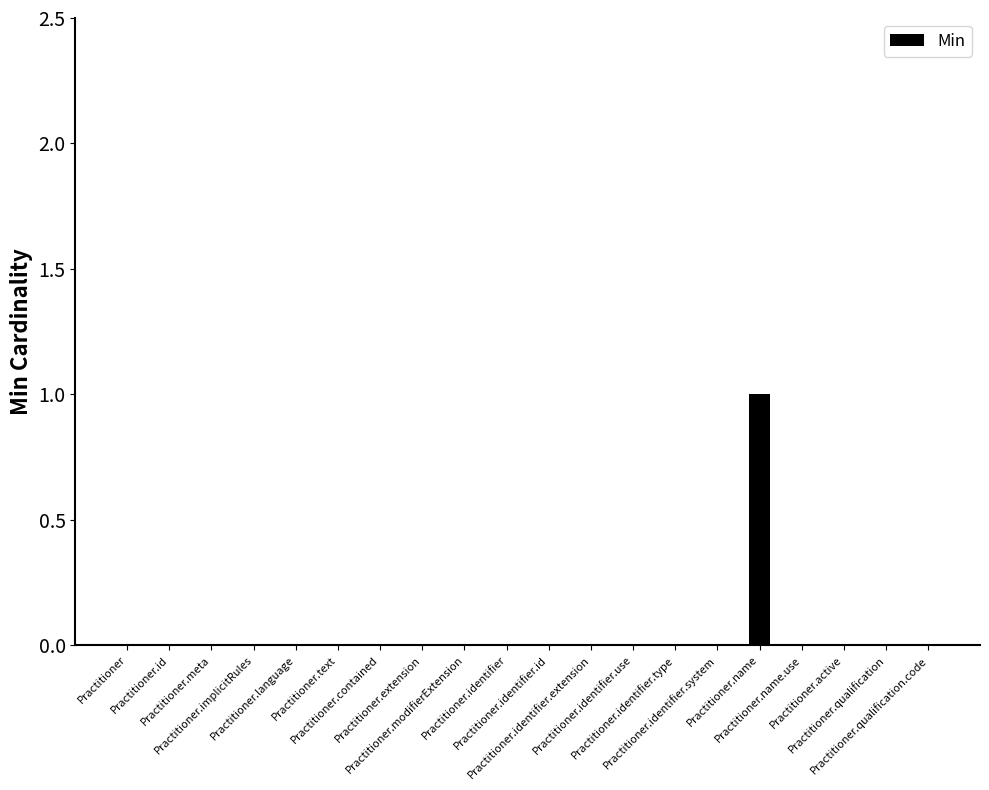

Count the number of data series in this chart.

1